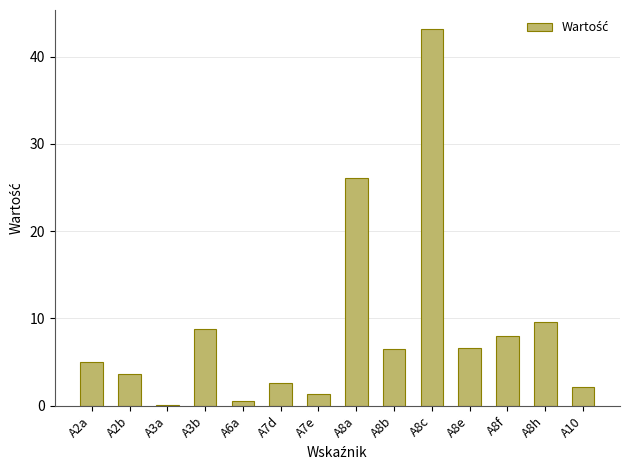

What is the approximate value at A8h?

9.6